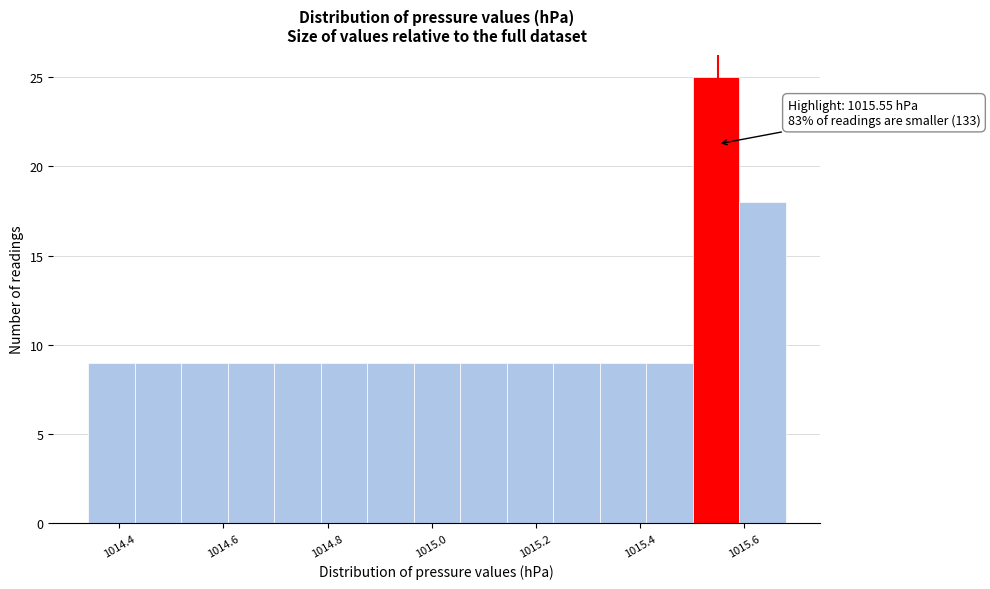

Which range on the x-axis has the tallest bar?

1015.50 to 1015.60